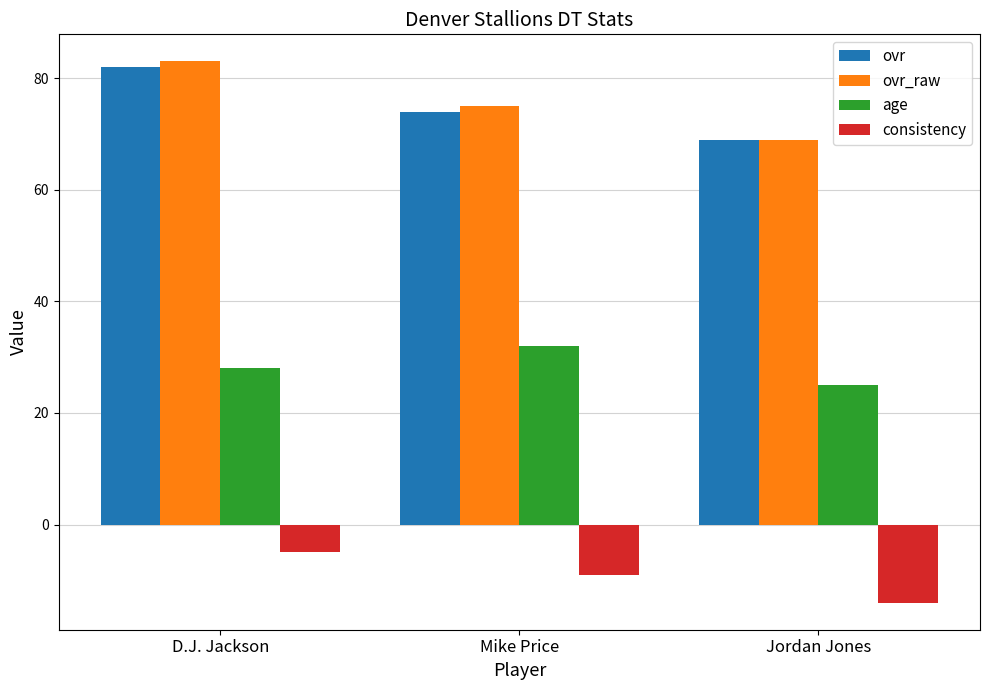

Count the age values in the range 25 to 32.

3